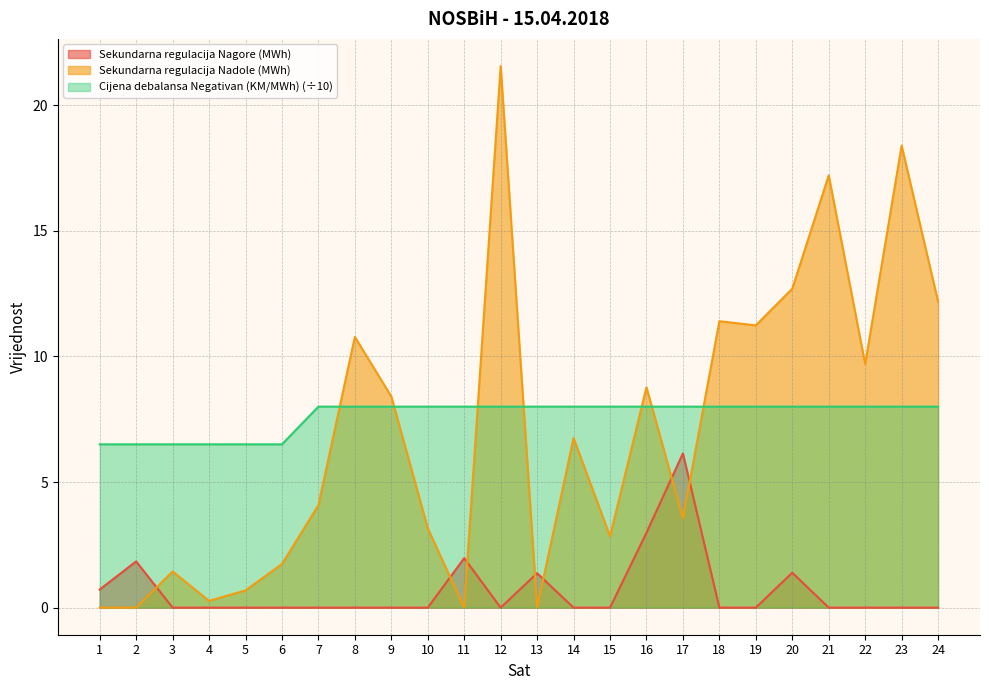

Which has a higher value, 9 or 20?

20